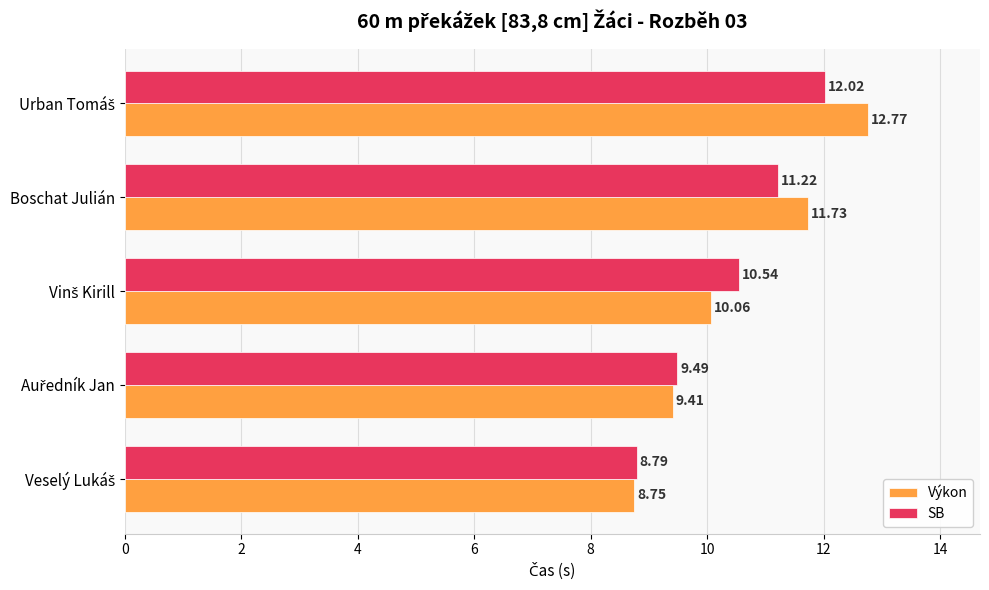

List the series in order of their peak value, lowest first.

SB, Výkon